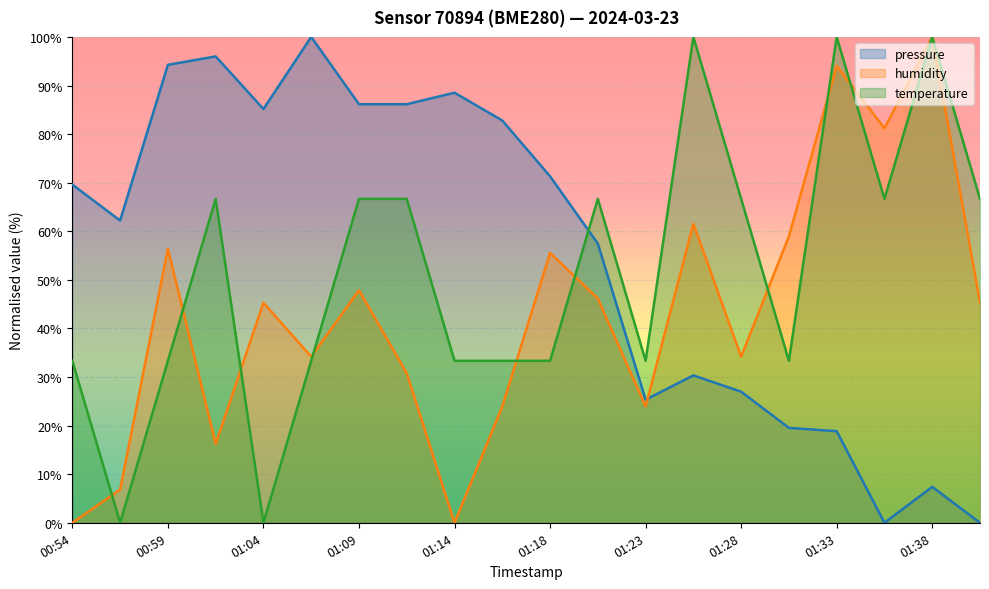

What is the average value of the humidity series?

43.1